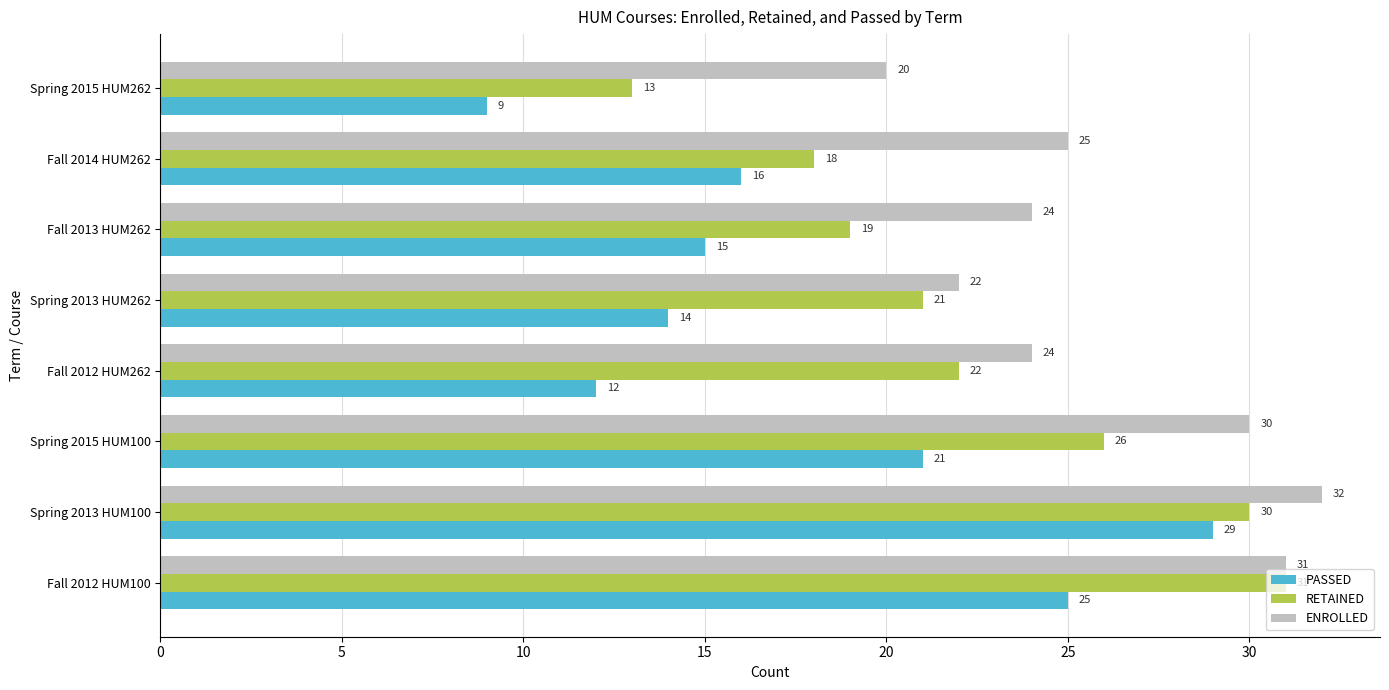

Rank the series by their average value, from lowest to highest.

PASSED, RETAINED, ENROLLED